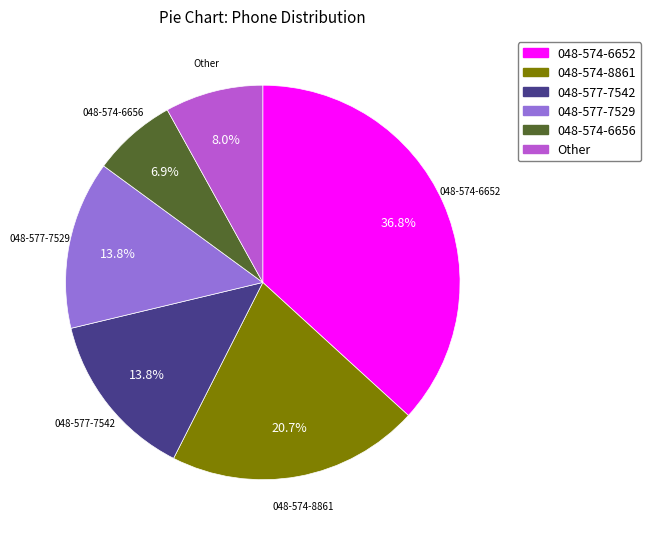

Does 048-574-6652 represent more than half of the total?

No